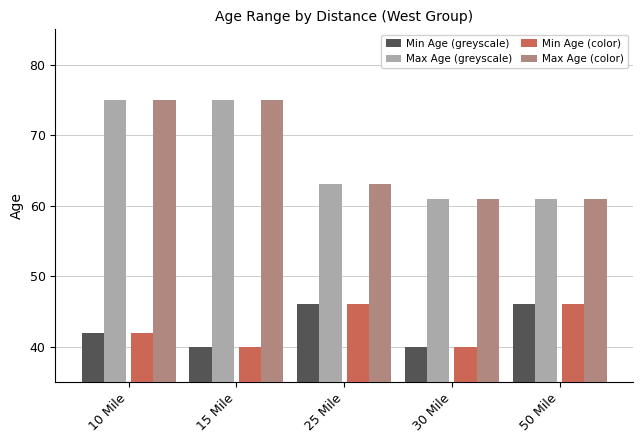

What is the maximum value for Max Age (greyscale)?

75